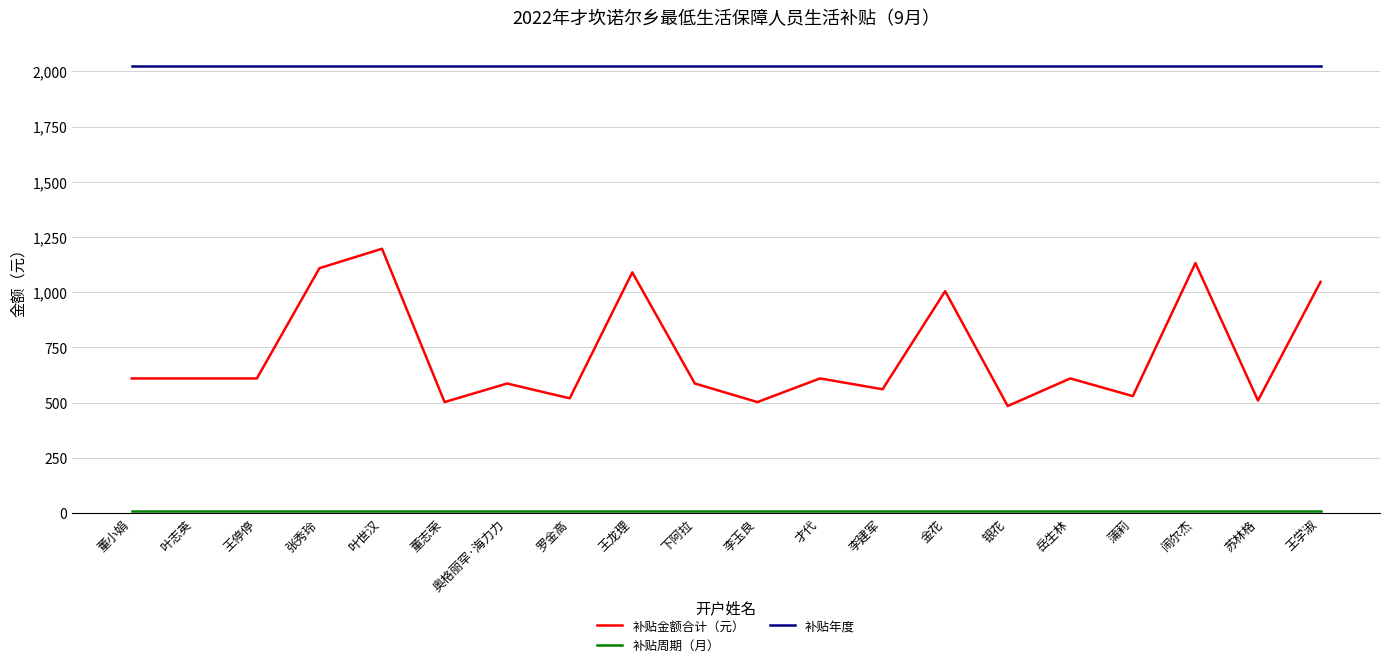

What is the lowest value of the 补贴年度 series?

2022